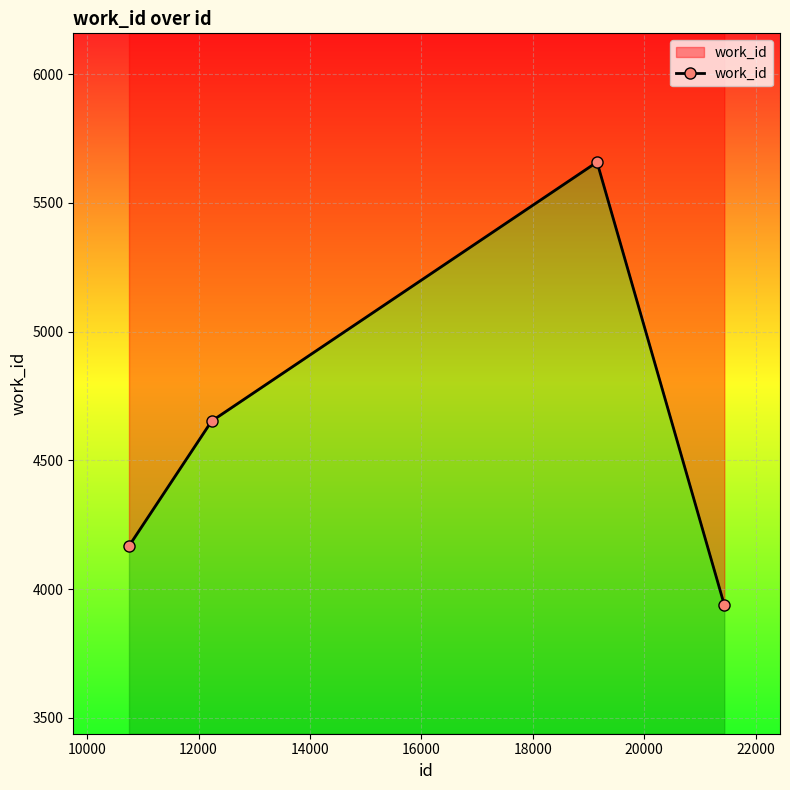

Is it true that the value at 10000 is 949?

False